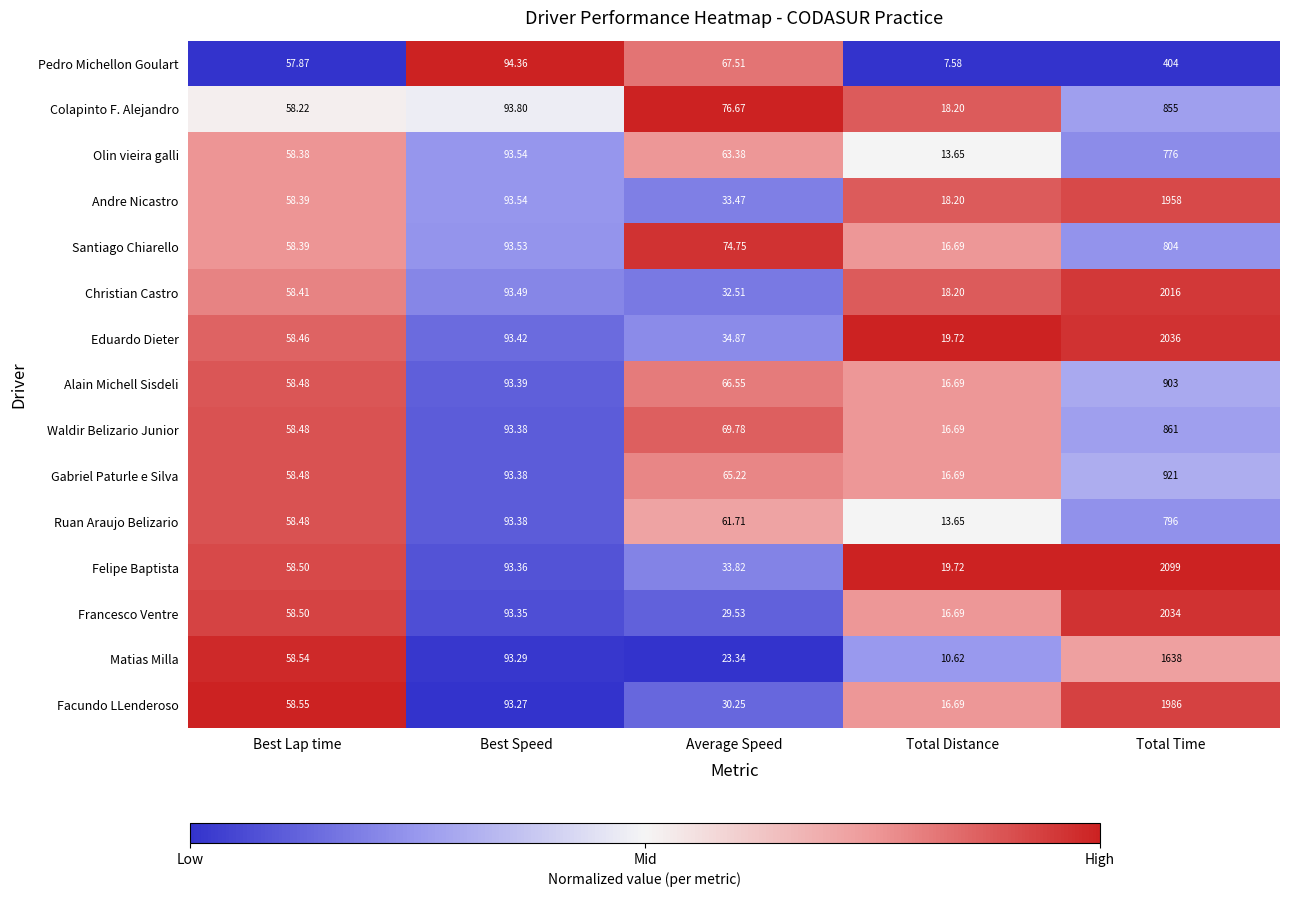

Which category has the lowest value across all series?

Total Distance